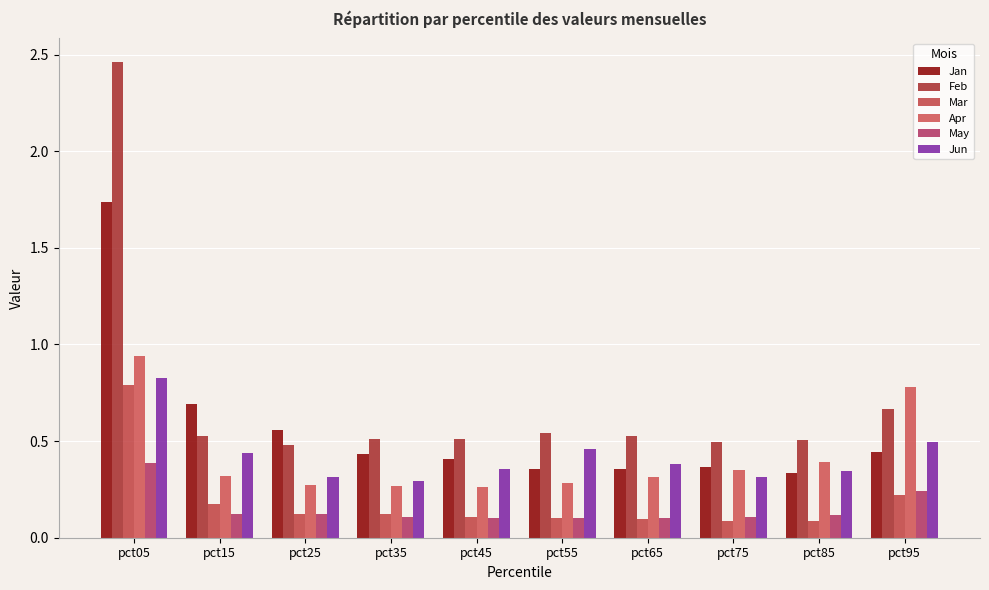

Which series has the largest total across all categories?

Feb